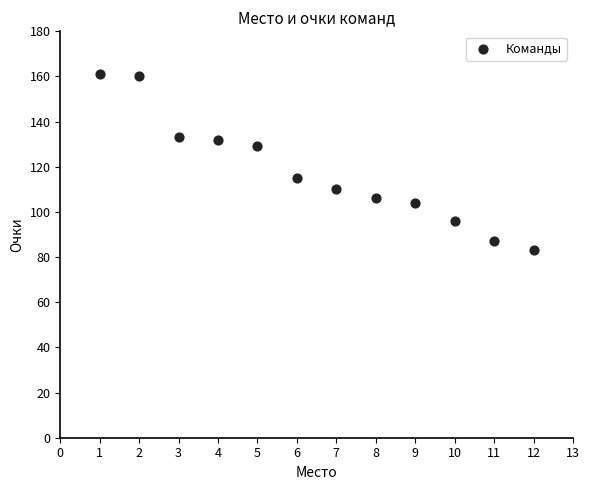

What is the average X value?

6